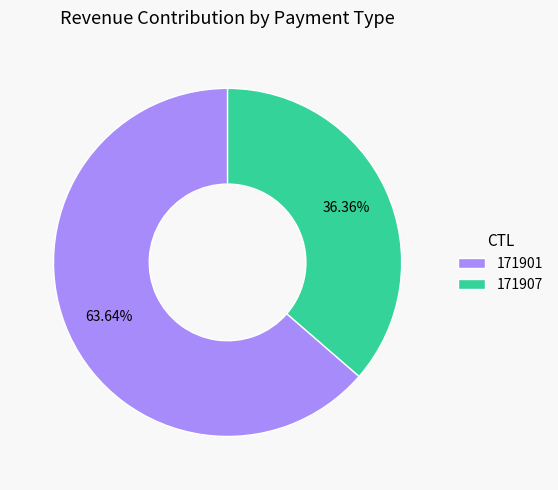

What is the largest slice in the pie chart?

171901